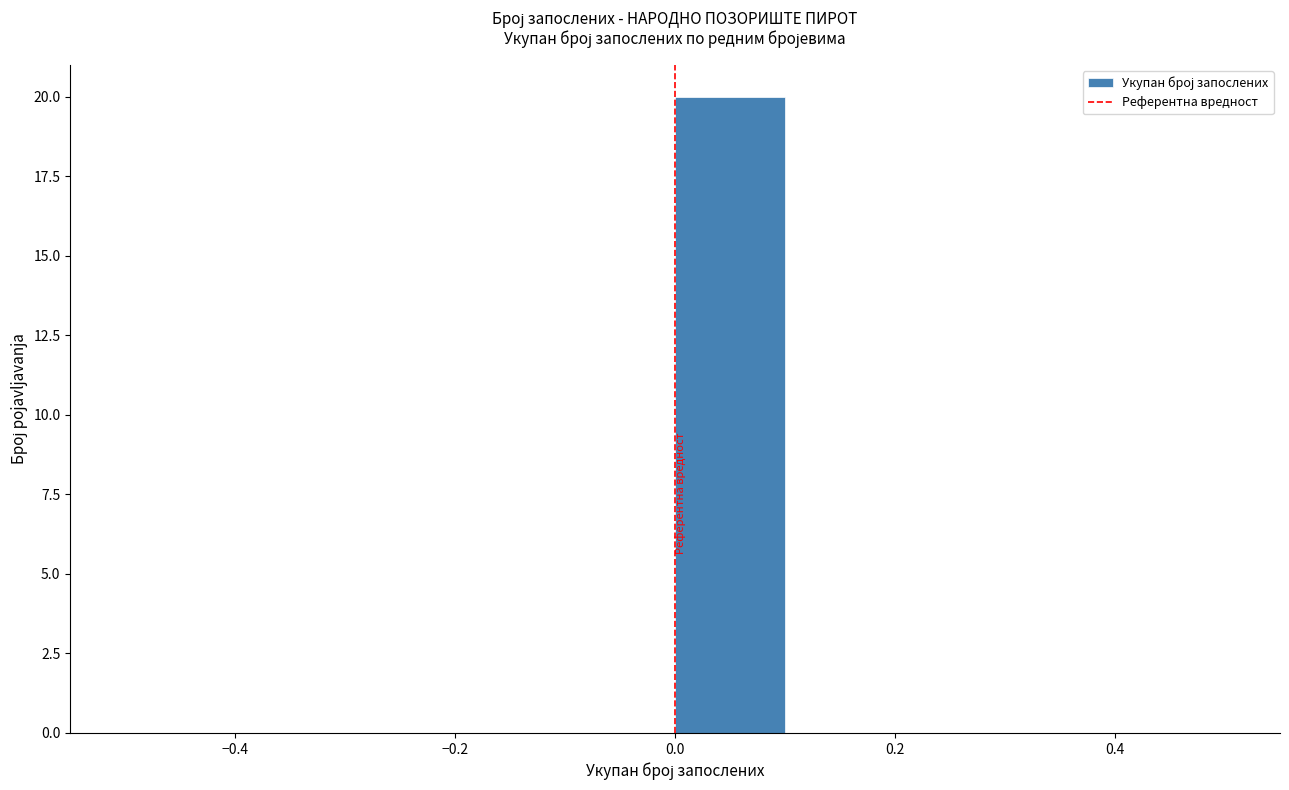

Reading left to right, transcribe this chart: for each bar, give the range it covers on the x-axis and its height. The values are not printed on the chart, so give them approximately, as read against the axis.

-0.5 to -0.4: 0
-0.4 to -0.3: 0
-0.3 to -0.2: 0
-0.2 to -0.1: 0
-0.1 to 0.0: 0
0.0 to 0.1: 20
0.1 to 0.2: 0
0.2 to 0.3: 0
0.3 to 0.4: 0
0.4 to 0.5: 0